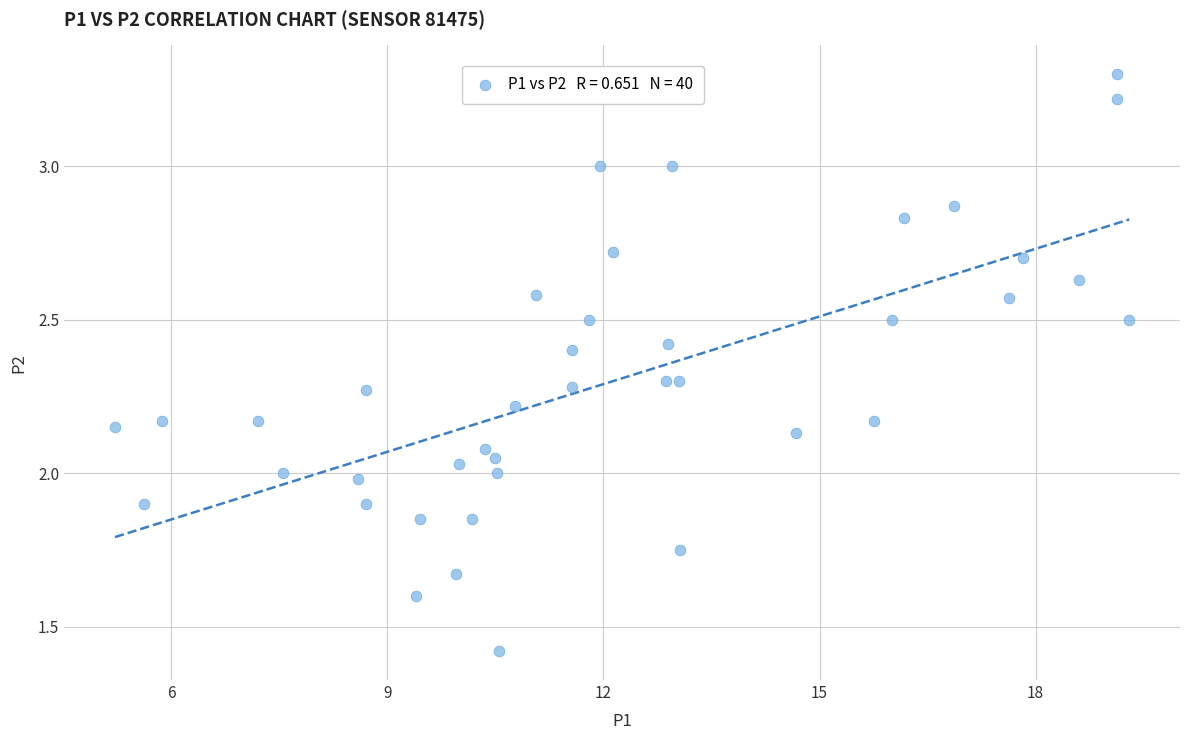

What is the range of X values (max minus min)?

14.1